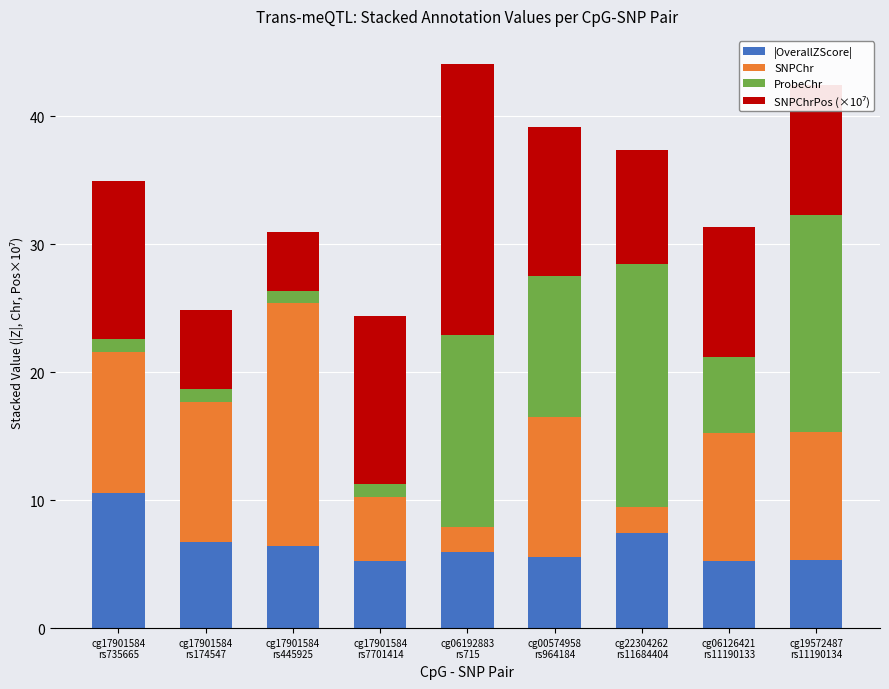

What is the minimum value for |OverallZScore|?

5.2